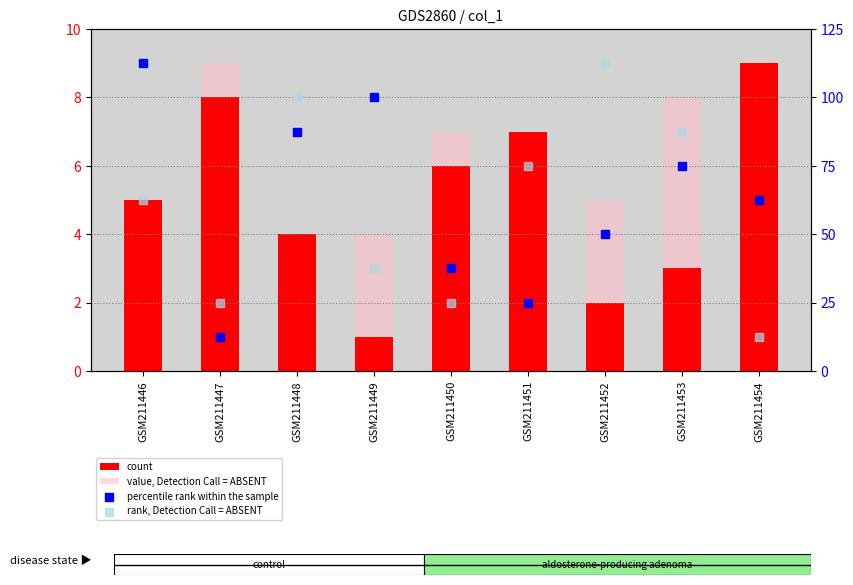

Which series has the largest Y range (max minus min)?

percentile rank within the sample